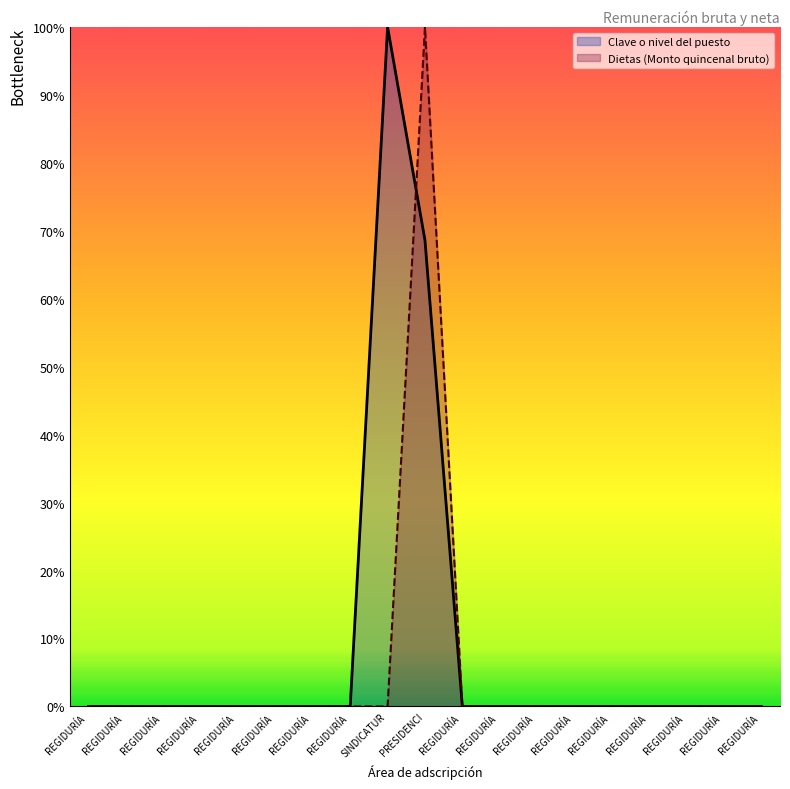

Which category has the lowest value in the Dietas (Monto quincenal bruto) series?

REGIDURÍA